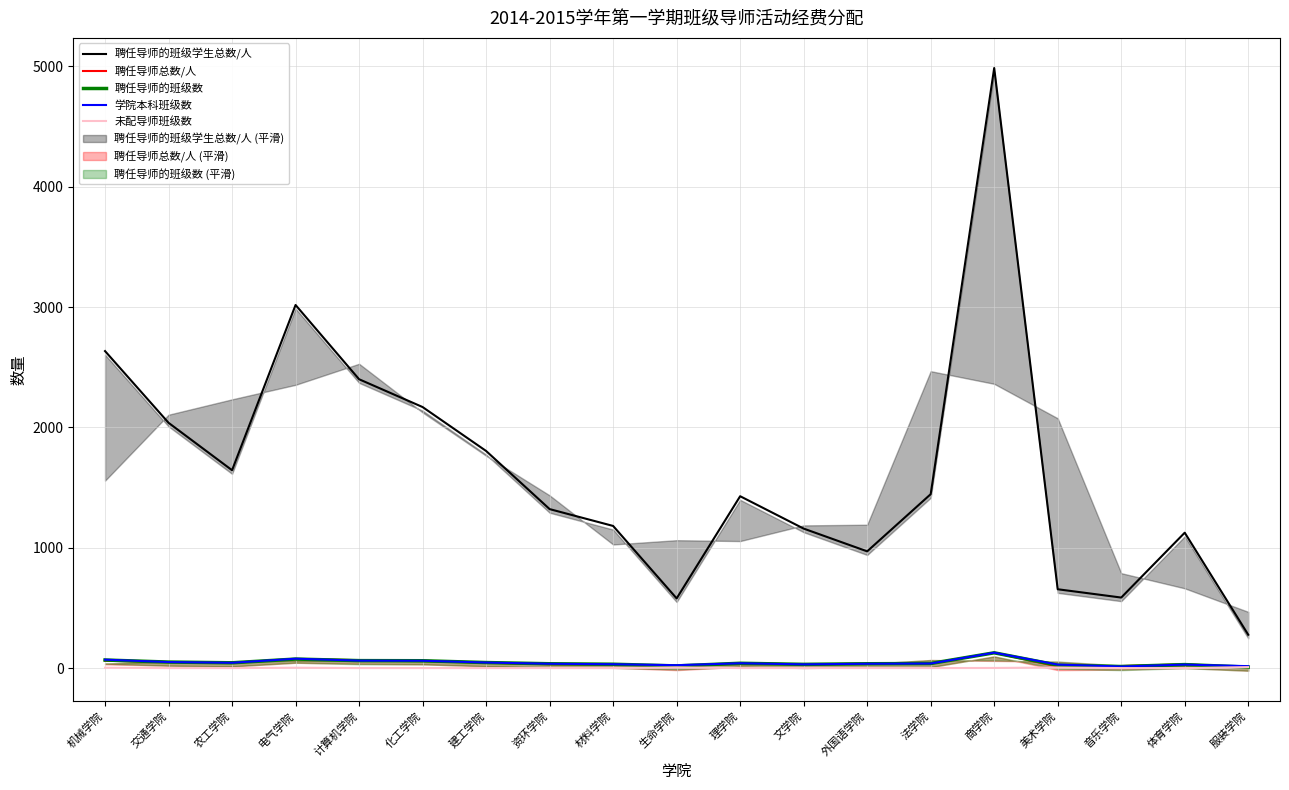

Reading left to right, transcribe all the data shown in this chart.

聘任导师的班级学生总数/人: 2634	2038	1644	3017	2400	2169	1804	1321	1181	579	1428	1159	970	1445	4986	655	586	1125	277
聘任导师总数/人: 61	50	44	74	66	61	45	32	32	13	40	31	36	38	127	13	17	31	8
聘任导师的班级数: 67	50	44	75	62	61	46	36	32	18	40	31	36	38	127	24	13	29	8
学院本科班级数: 70	50	44	78	62	61	46	36	32	24	40	31	36	38	128	29	13	29	16
未配导师班级数: 3	0	0	3	0	0	0	0	0	6	0	0	0	0	1	5	0	0	8